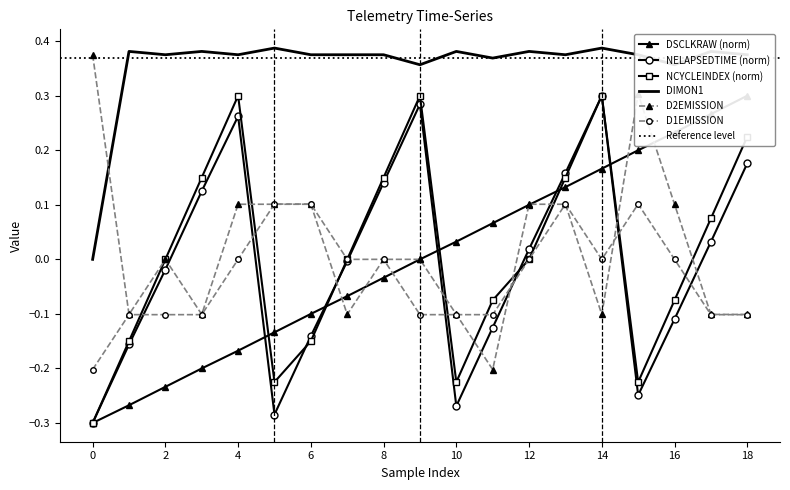

What are all the series names shown in the legend?

DSCLKRAW, NELAPSEDTIME, NCYCLEINDEX, DIMON1, D2EMISSION, D1EMISSION